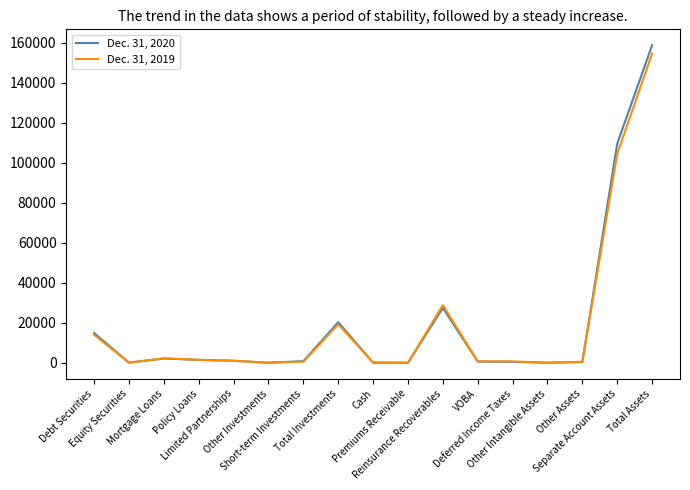

True or false: Dec. 31, 2020 has more than 2 interior local peaks.

True